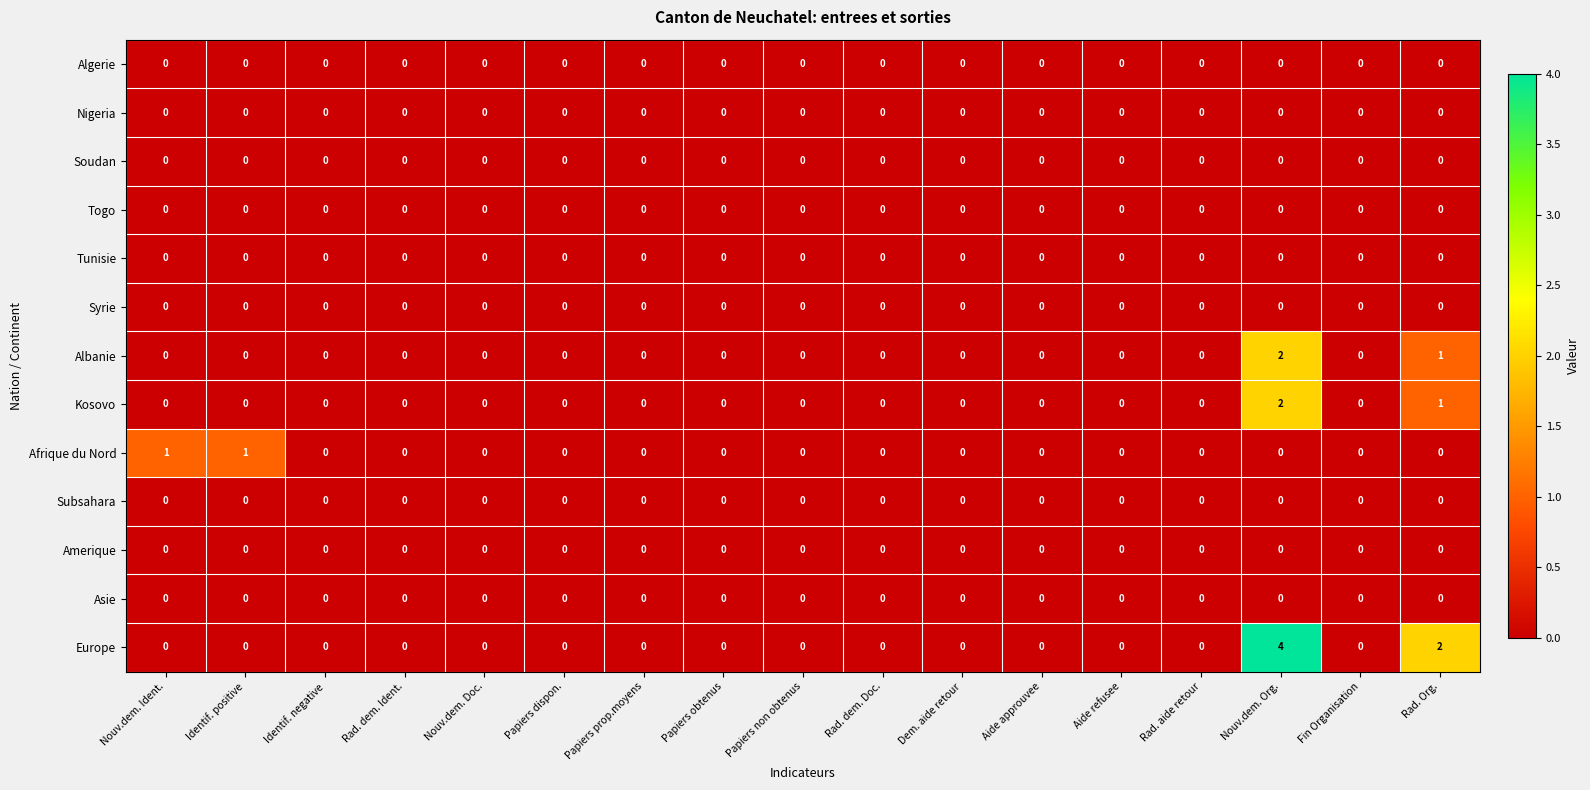

At which category is the sum across all series the highest?

Nouv.dem. Org.